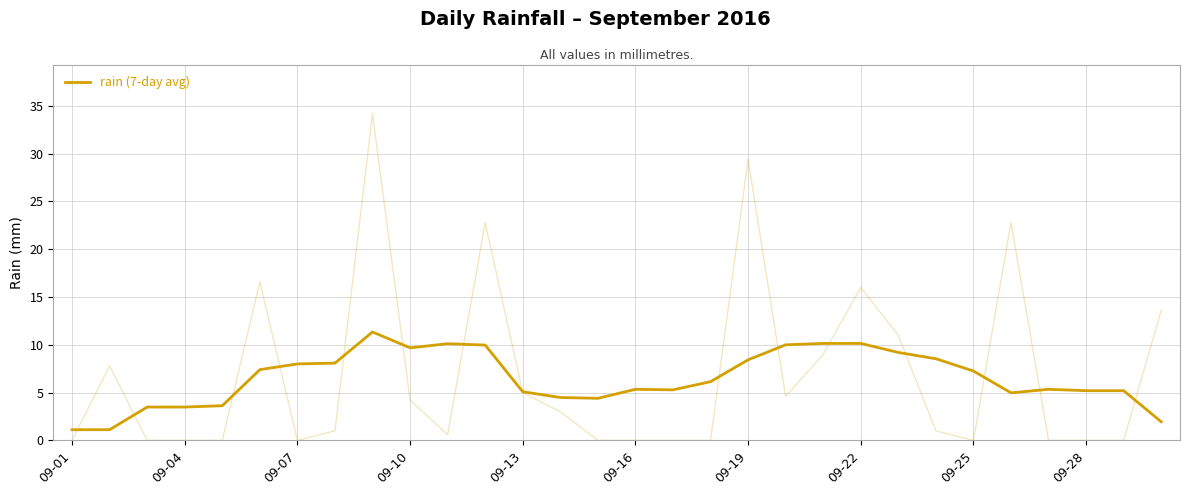

What is the value of the 29th point from the left?

5.2